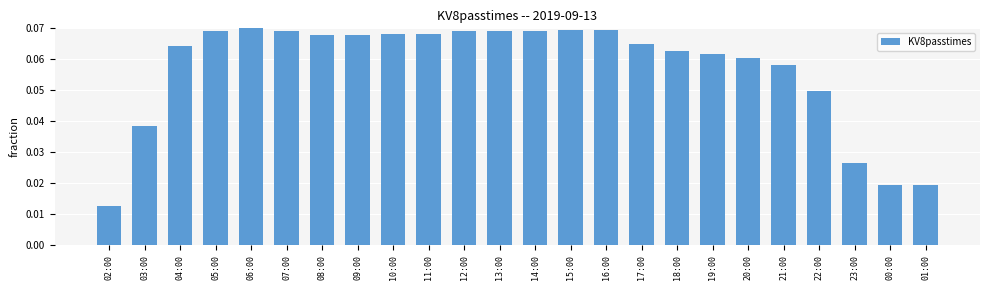

Count the values in the range 0 to 1.

24